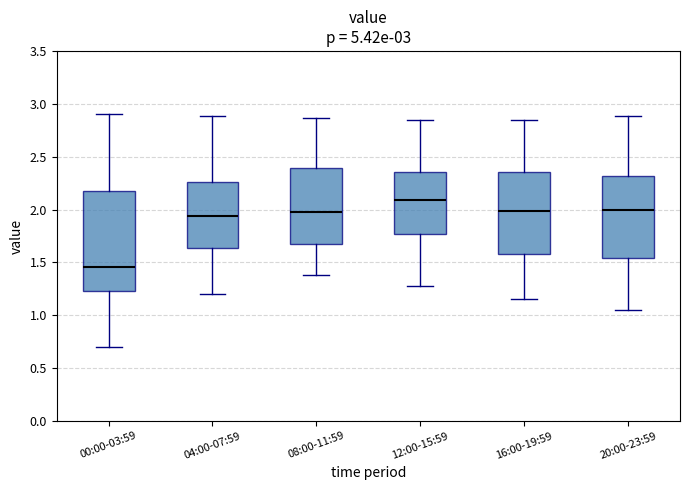

Reading left to right, read every box against the y-axis: the position of its median line, the range the box covers, and the ends of its whiskers. The values are not printed on the chart, so give them approximately, as read against the axis.

00:00-03:59: median 1.45, box 1.25 to 2.20, whiskers 0.70 to 2.90
04:00-07:59: median 1.95, box 1.65 to 2.25, whiskers 1.20 to 2.90
08:00-11:59: median 2.00, box 1.65 to 2.40, whiskers 1.40 to 2.85
12:00-15:59: median 2.10, box 1.75 to 2.35, whiskers 1.30 to 2.85
16:00-19:59: median 2.00, box 1.60 to 2.35, whiskers 1.15 to 2.85
20:00-23:59: median 2.00, box 1.55 to 2.30, whiskers 1.05 to 2.90